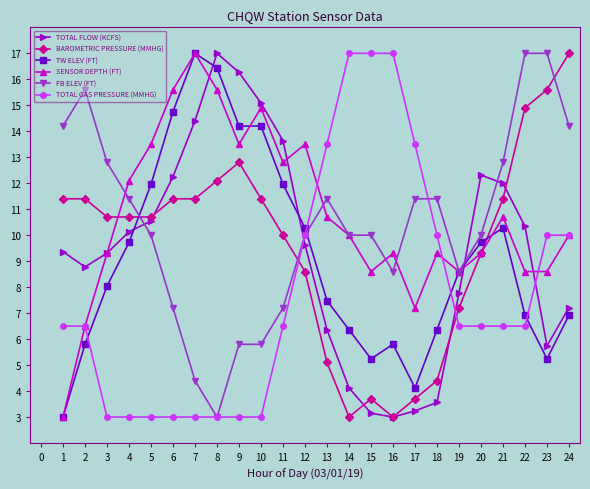

What is the maximum value for TOTAL FLOW (KCFS)?

17.0